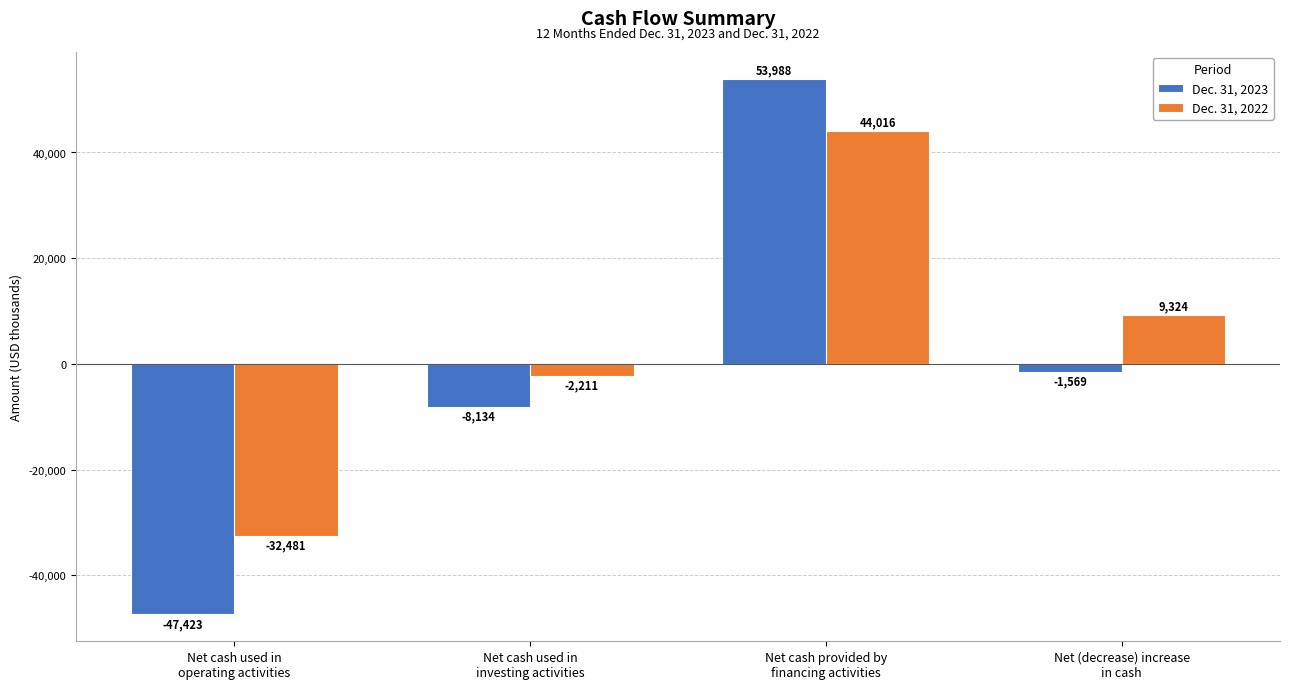

How many distinct data groups are displayed?

2